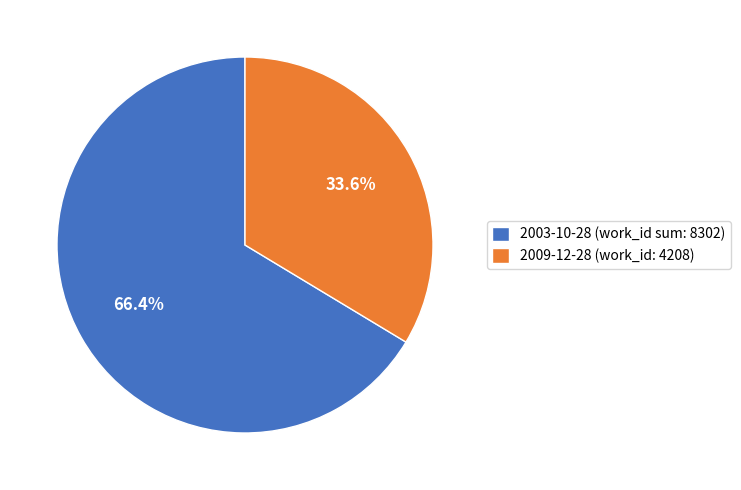

What percentage do 2009-12-28 (work_id: 4208) and 2003-10-28 (work_id sum: 8302) together represent?

100.0%